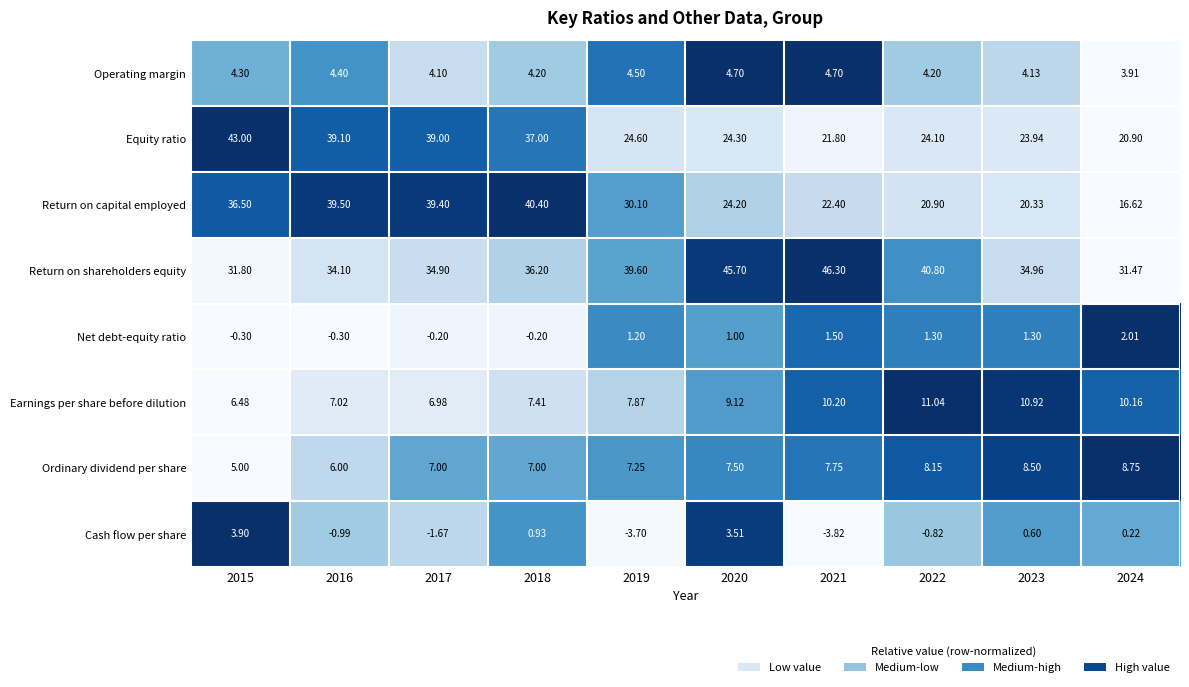

List the series in order of their peak value, lowest first.

Net debt-equity ratio, Cash flow per share, Operating margin, Ordinary dividend per share, Earnings per share before dilution, Return on capital employed, Equity ratio, Return on shareholders equity